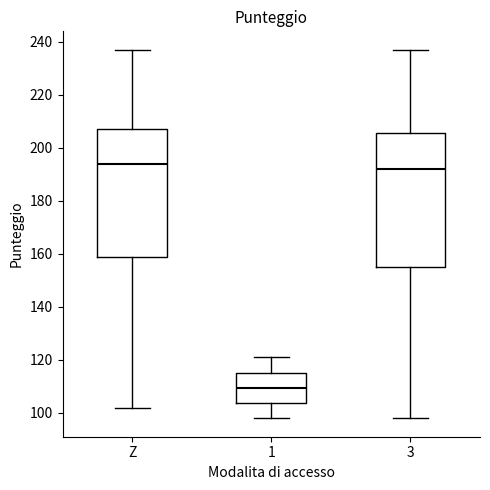

Where does the median line of the box for 3 sit on the y-axis? The values are not printed on the chart, so give them approximately, as read against the axis.

192